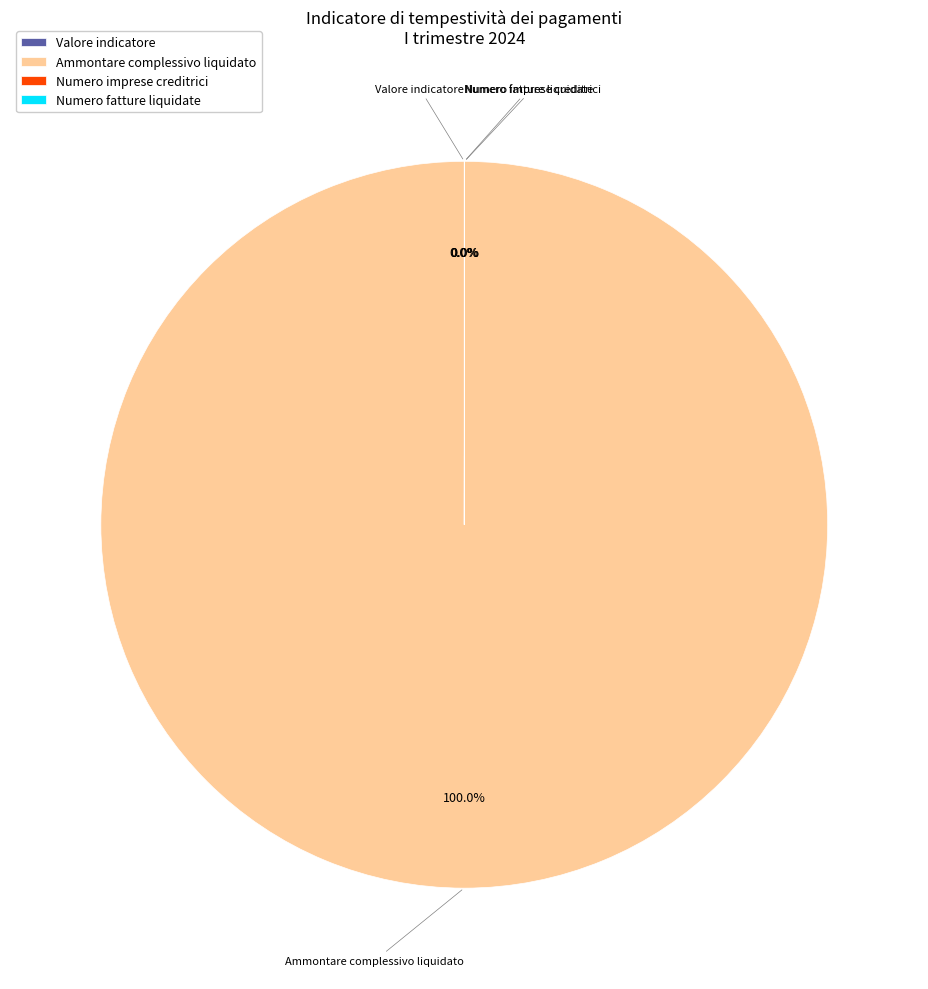

Which category has the biggest portion of the pie?

Ammontare complessivo liquidato